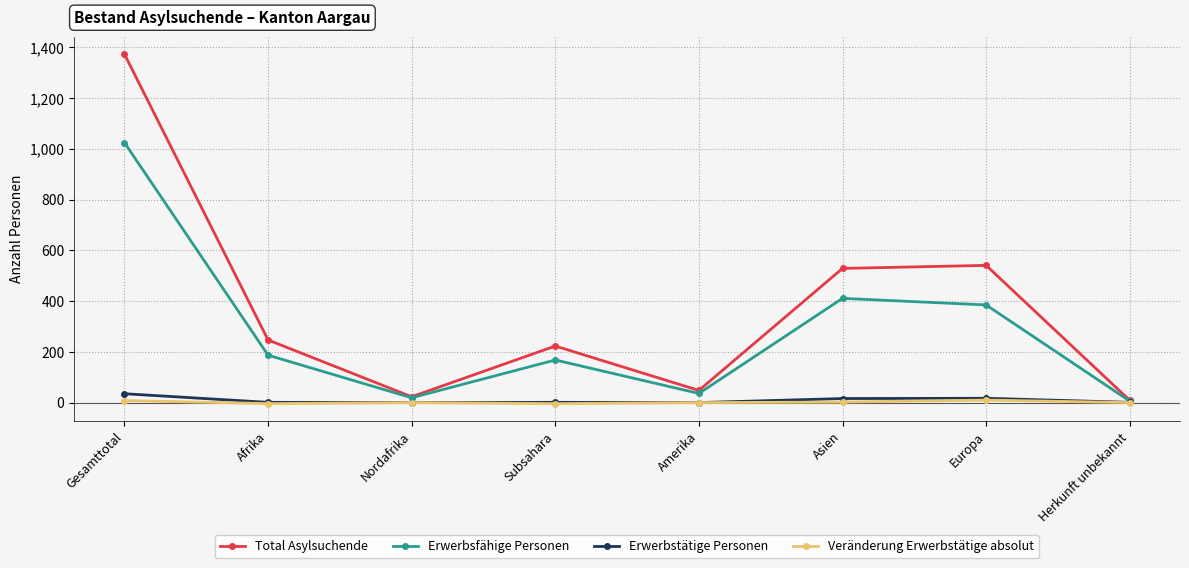

What position from the right is Subsahara?

5